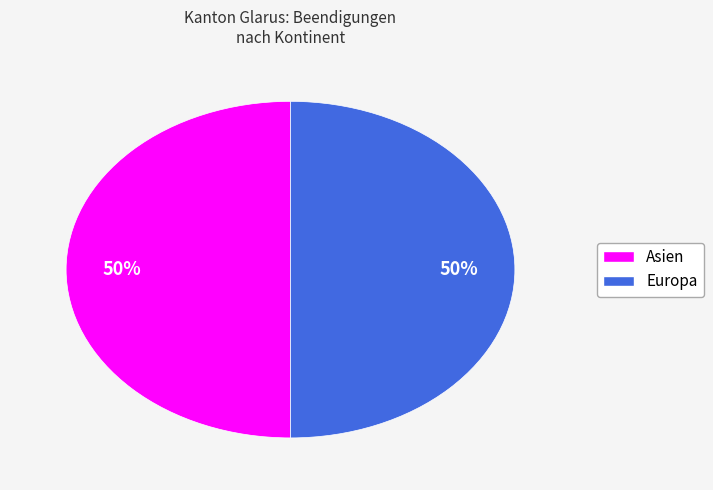

Count the number of slices in the pie.

2